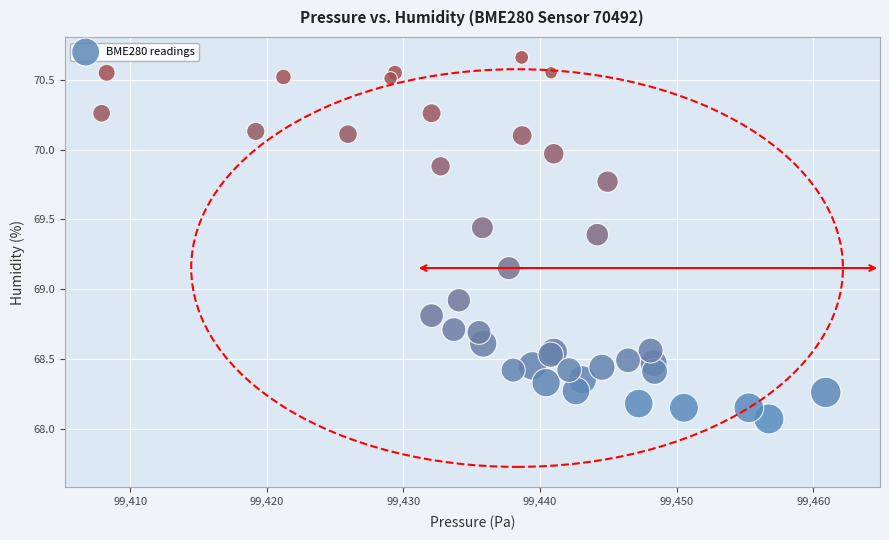

What Y value in the scatter plot is closest to 69?

68.9